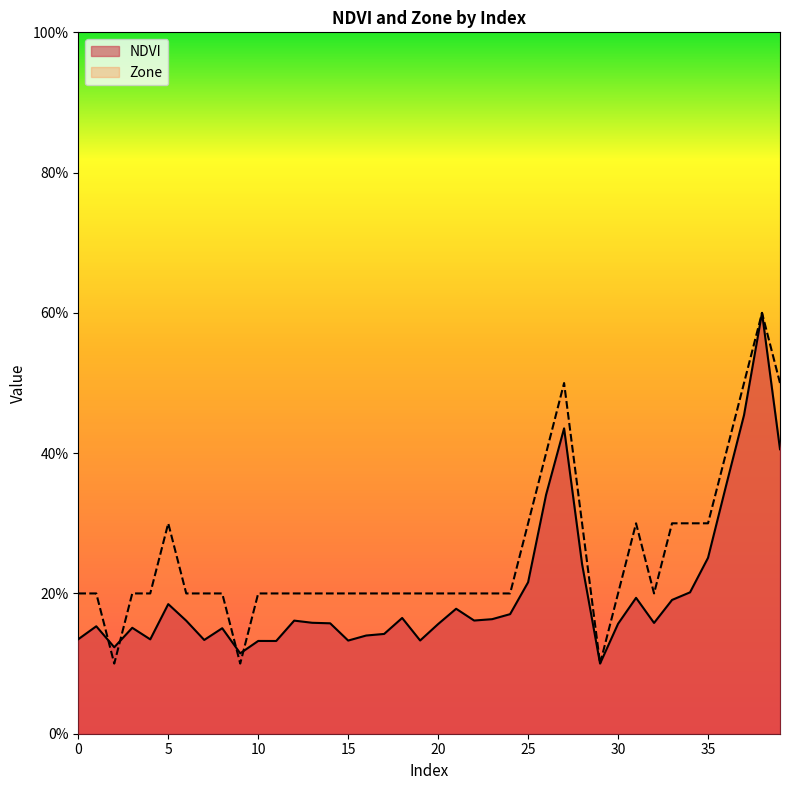

Reading right to left, extract all data points from this chart.

NDVI: 39=0.4	38=0.6	37=0.5	36=0.4	35=0.3	34=0.2	33=0.2	32=0.2	31=0.2	30=0.2	29=0.1	28=0.2	27=0.4	26=0.3	25=0.2	24=0.2	23=0.2	22=0.2	21=0.2	20=0.2	19=0.1	18=0.2	17=0.1	16=0.1	15=0.1	14=0.2	13=0.2	12=0.2	11=0.1	10=0.1	9=0.1	8=0.2	7=0.1	6=0.2	5=0.2	4=0.1	3=0.2	2=0.1	1=0.2	0=0.1
Zone: 39=0.5	38=0.6	37=0.5	36=0.4	35=0.3	34=0.3	33=0.3	32=0.2	31=0.3	30=0.2	29=0.1	28=0.3	27=0.5	26=0.4	25=0.3	24=0.2	23=0.2	22=0.2	21=0.2	20=0.2	19=0.2	18=0.2	17=0.2	16=0.2	15=0.2	14=0.2	13=0.2	12=0.2	11=0.2	10=0.2	9=0.1	8=0.2	7=0.2	6=0.2	5=0.3	4=0.2	3=0.2	2=0.1	1=0.2	0=0.2